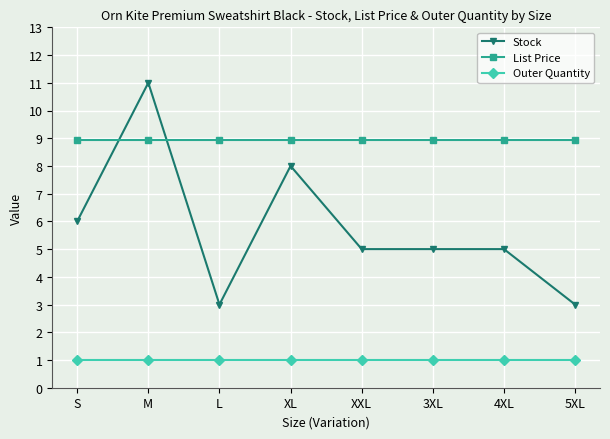

The value of List Price at 5XL is 8.9. True or false?

True